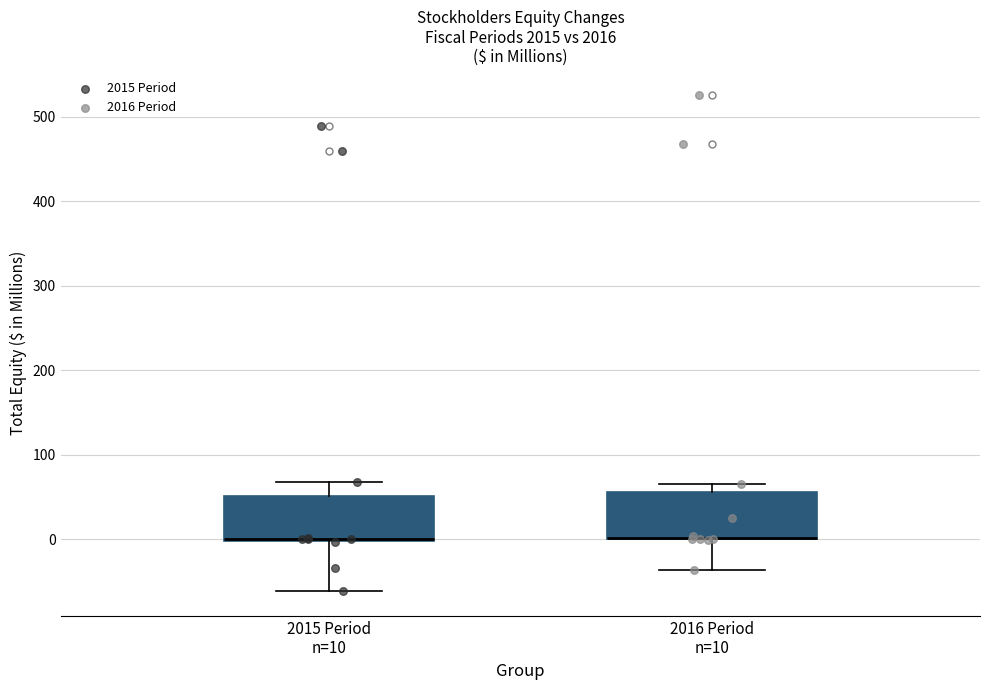

Where is the lower edge of the box for 2016 Period n=10 on the y-axis? The values are not printed on the chart, so give them approximately, as read against the axis.

0